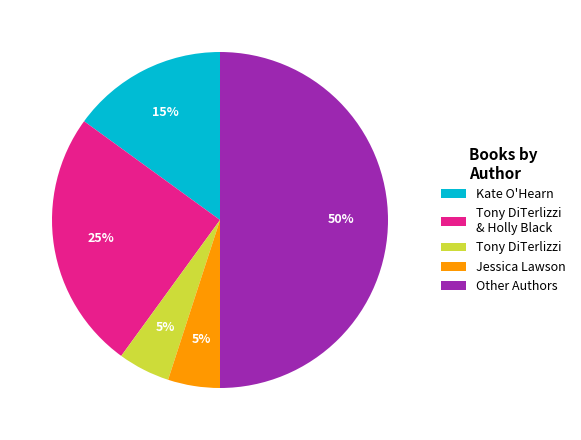

Approximately how many times larger is the value at Other Authors compared to Tony DiTerlizzi & Holly Black?

2.0